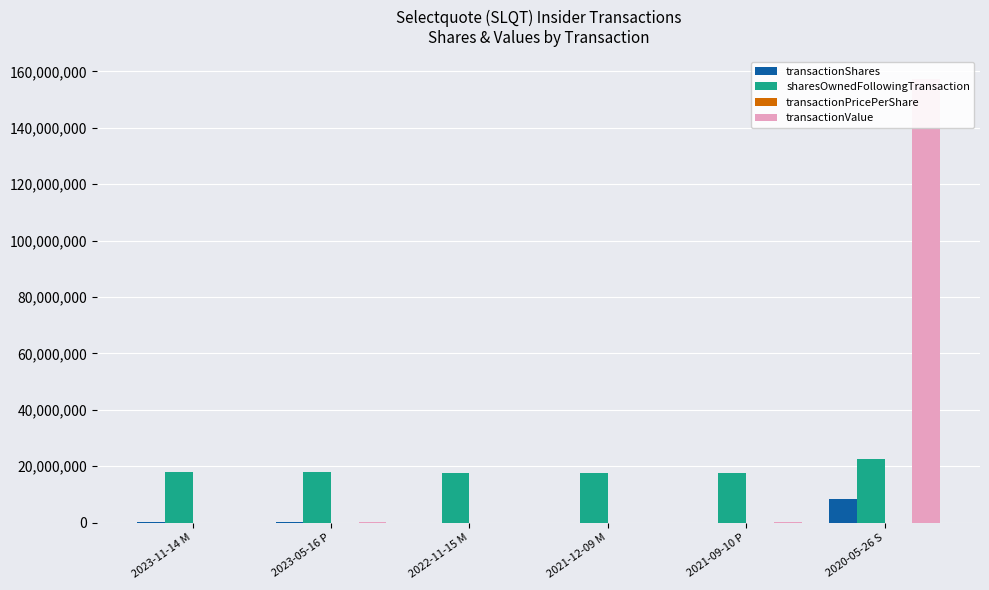

List the labels in order of transactionShares value, largest first.

2020-05-26 S, 2023-11-14 M, 2023-05-16 P, 2021-09-10 P, 2022-11-15 M, 2021-12-09 M